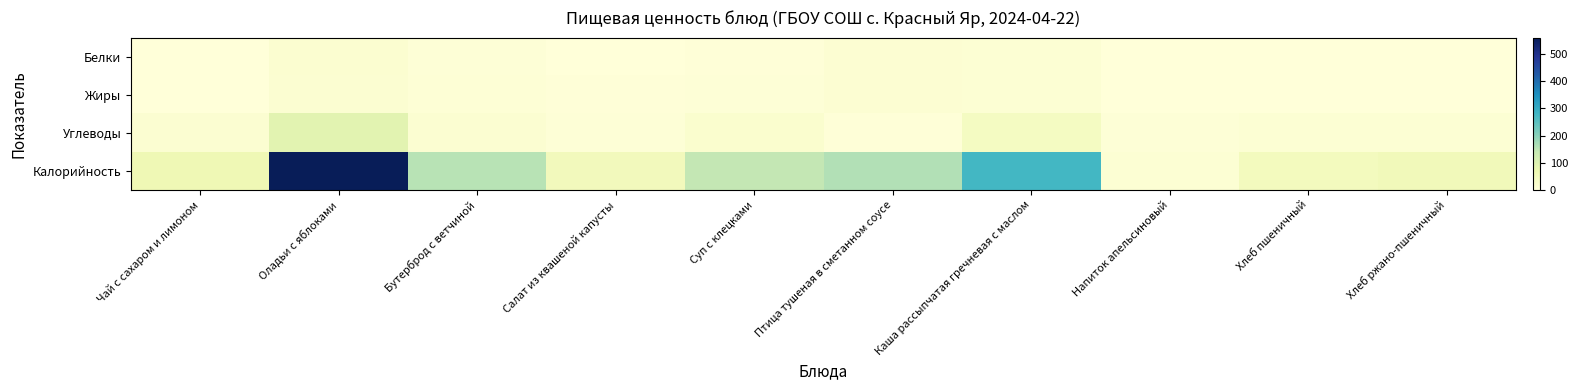

Reading right to left, what are all the values shown in this chart?

Белки: Хлеб ржано-пшеничный=2.0	Хлеб пшеничный=1.5	Напиток апельсиновый=0.0	Каша рассыпчатая гречневая с маслом=9.0	Птица тушеная в сметанном соусе=13.0	Суп с клецками=4.0	Салат из квашеной капусты=1.0	Бутерброд с ветчиной=5.0	Оладьи с яблоками=16.0	Чай с сахаром и лимоном=0.0
Жиры: Хлеб ржано-пшеничный=0.4	Хлеб пшеничный=0.2	Напиток апельсиновый=0.0	Каша рассыпчатая гречневая с маслом=10.0	Птица тушеная в сметанном соусе=11.0	Суп с клецками=5.0	Салат из квашеной капусты=3.0	Бутерброд с ветчиной=8.0	Оладьи с яблоками=15.0	Чай с сахаром и лимоном=0.0
Углеводы: Хлеб ржано-пшеничный=10.3	Хлеб пшеничный=9.7	Напиток апельсиновый=5.0	Каша рассыпчатая гречневая с маслом=40.0	Птица тушеная в сметанном соусе=3.0	Суп с клецками=19.0	Салат из квашеной капусты=5.0	Бутерброд с ветчиной=15.0	Оладьи с яблоками=90.0	Чай с сахаром и лимоном=15.0
Калорийность: Хлеб ржано-пшеничный=54.0	Хлеб пшеничный=47.0	Напиток апельсиновый=9.0	Каша рассыпчатая гречневая с маслом=277.0	Птица тушеная в сметанном соусе=162.0	Суп с клецками=144.0	Салат из квашеной капусты=52.0	Бутерброд с ветчиной=155.0	Оладьи с яблоками=561.0	Чай с сахаром и лимоном=62.0